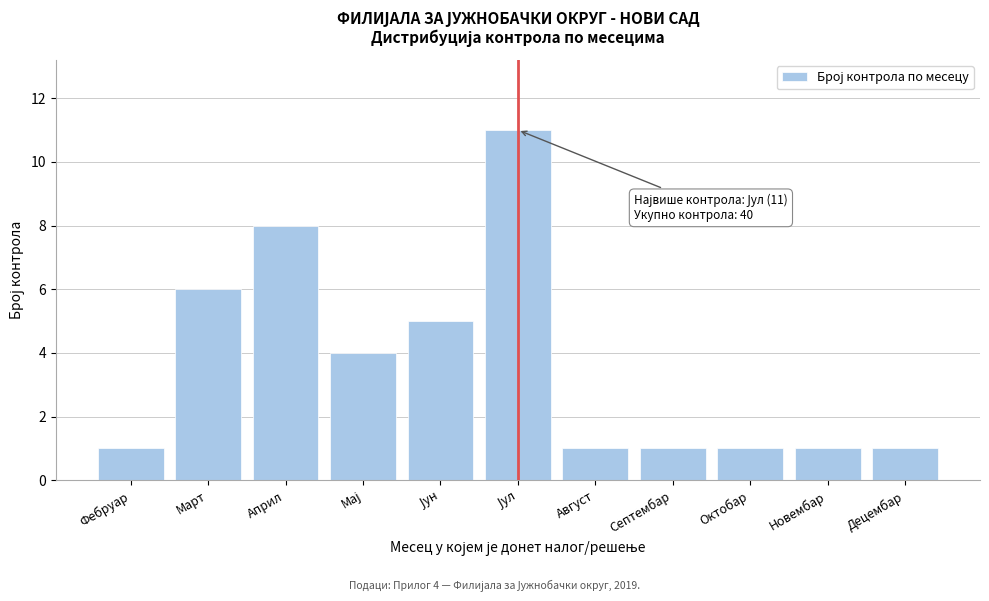

Reading left to right, what are all the values shown in this chart?

1	6	8	4	5	11	1	1	1	1	1